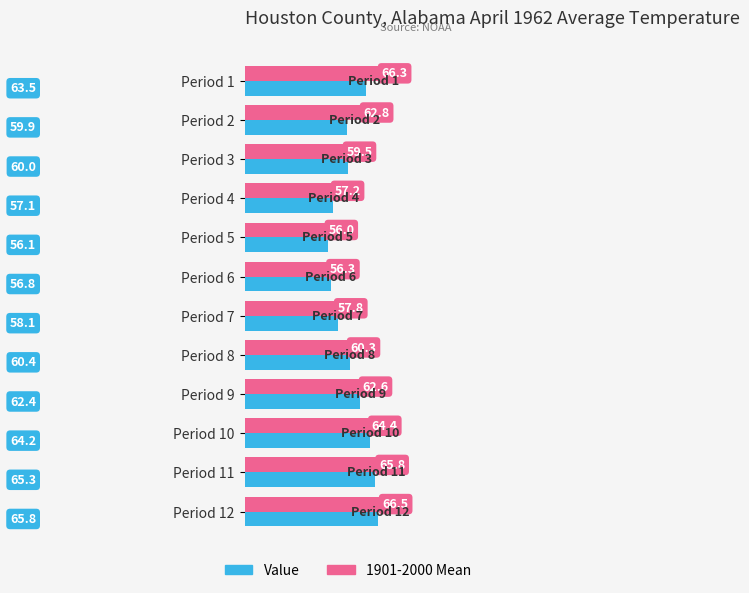

Which series has the widest spread of values?

1901-2000 Mean